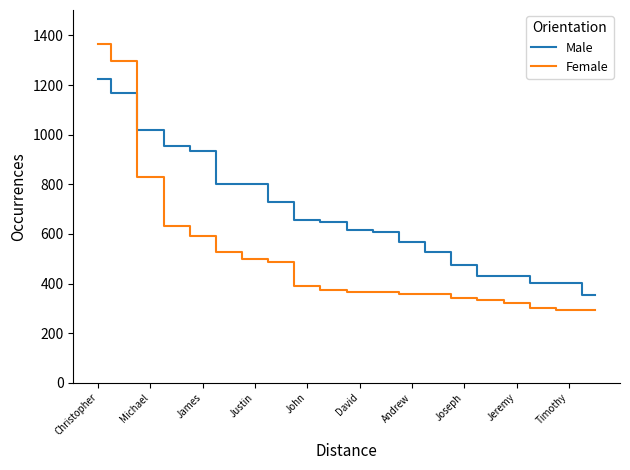

After their last crossing, which series has the higher values: Male or Female?

Male